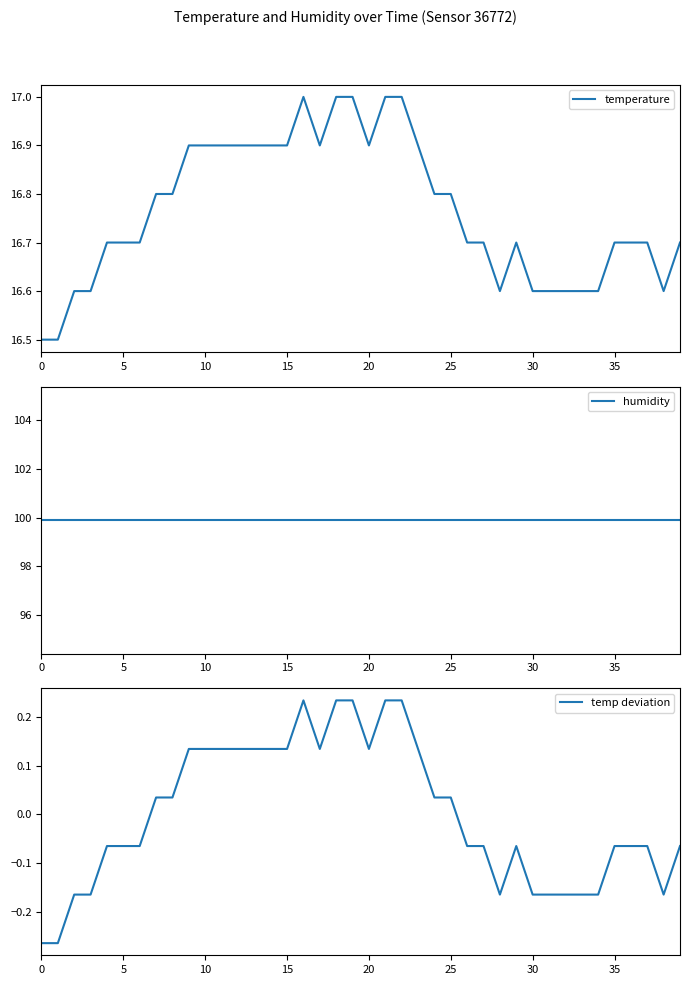

How many values in the temp deviation series exceed 0?

19